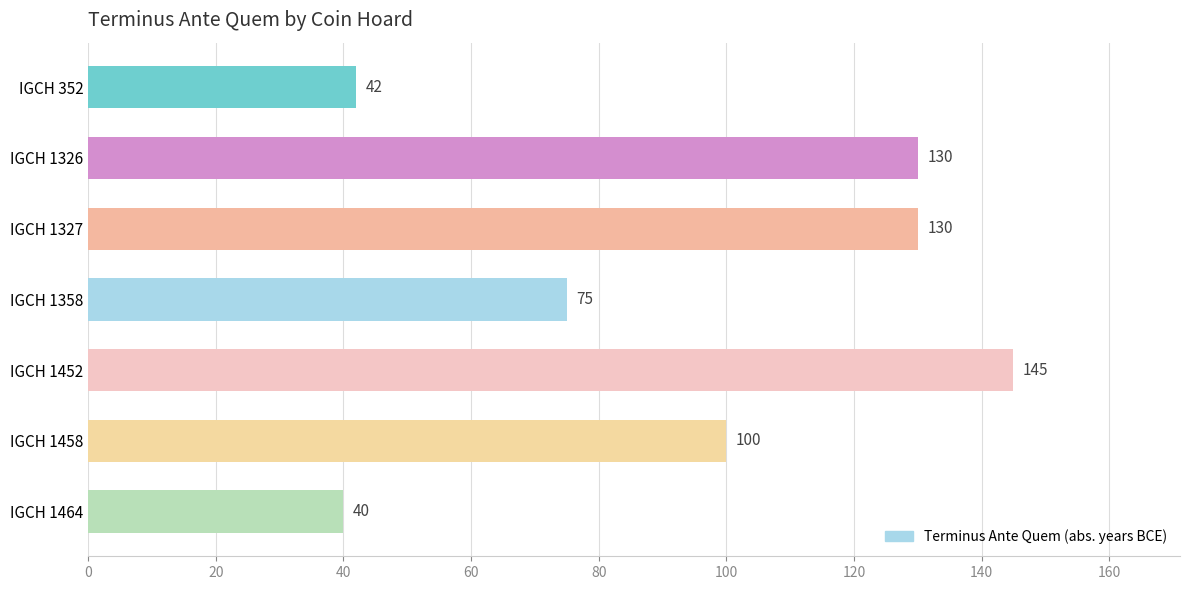

Reading top to bottom, what are all the values shown in this chart?

IGCH 352=42	IGCH 1326=130	IGCH 1327=130	IGCH 1358=75	IGCH 1452=145	IGCH 1458=100	IGCH 1464=40